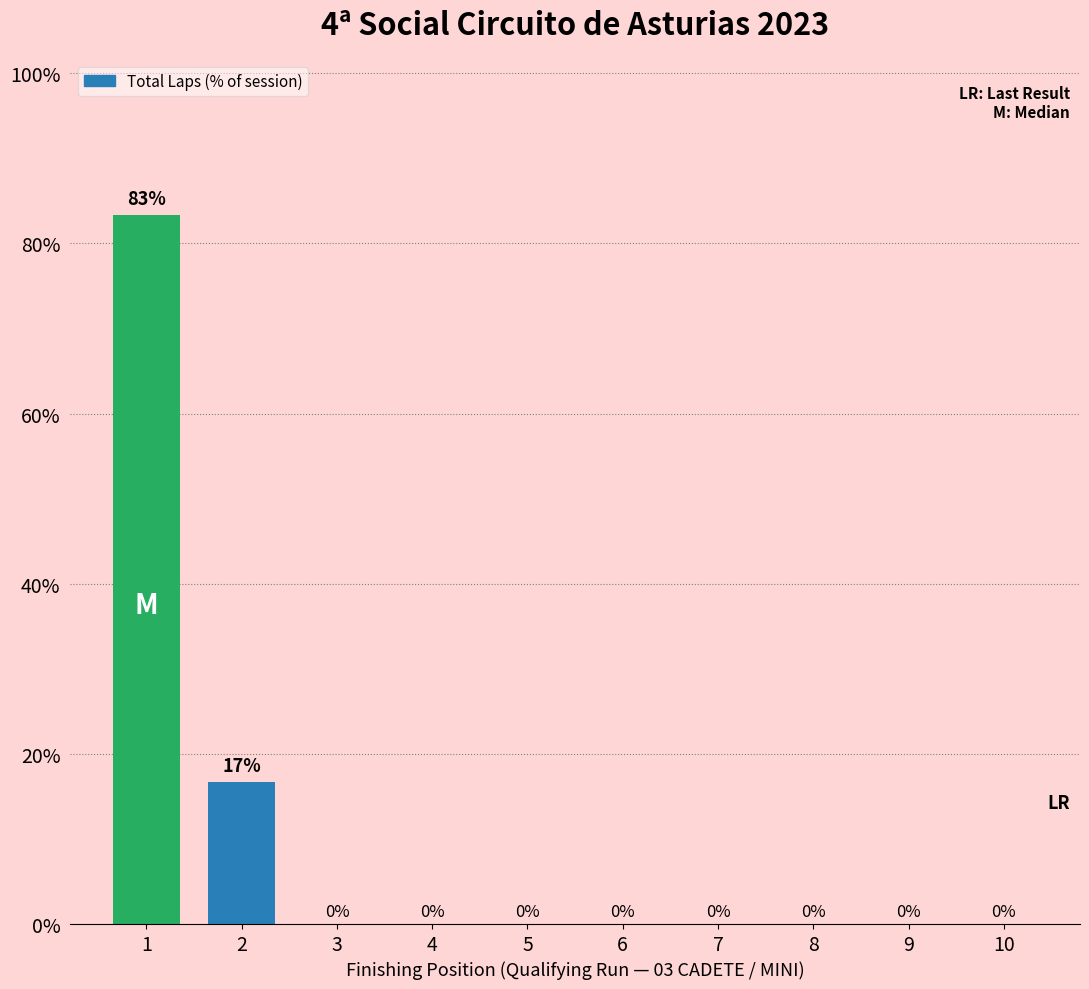

Are the bars grouped side by side (vs. stacked)?

No